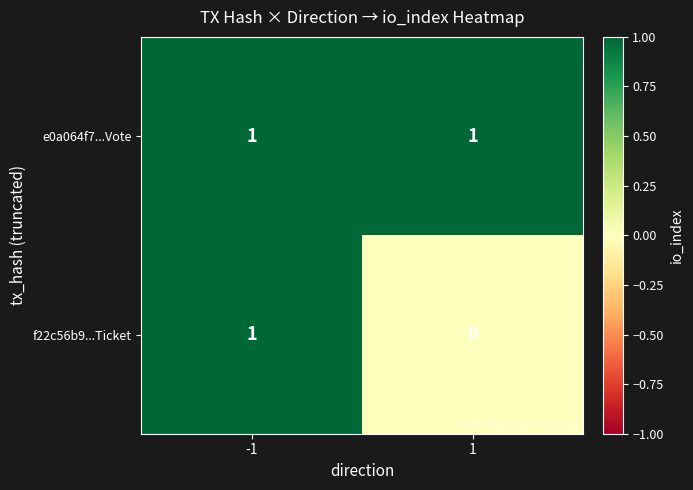

Count the number of data series in this chart.

2